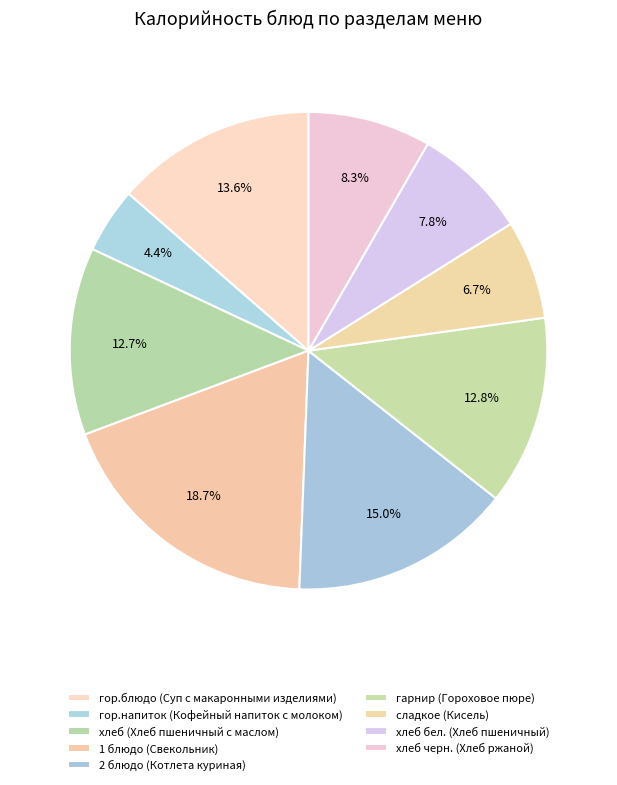

How many slices are in this pie chart?

9